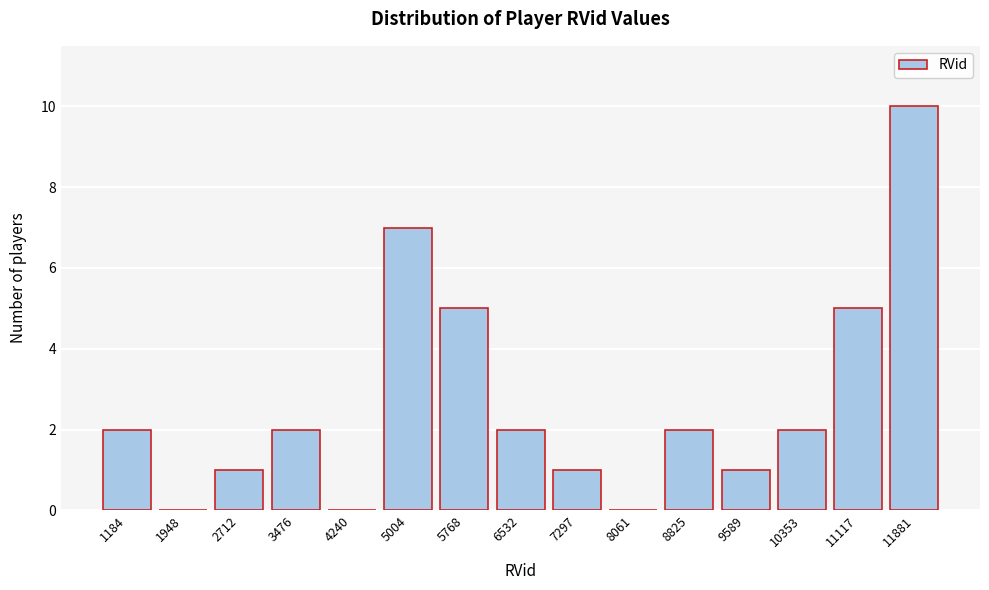

Reading left to right, list all the values displayed in this chart.

1184=2	1948=0	2712=1	3476=2	4240=0	5004=7	5768=5	6532=2	7297=1	8061=0	8825=2	9589=1	10353=2	11117=5	11881=10